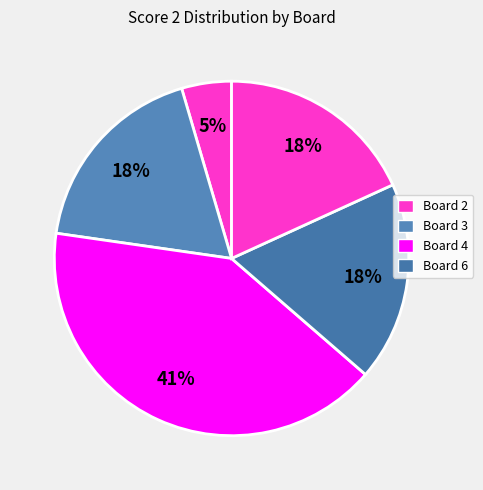

Count the number of slices in the pie.

5